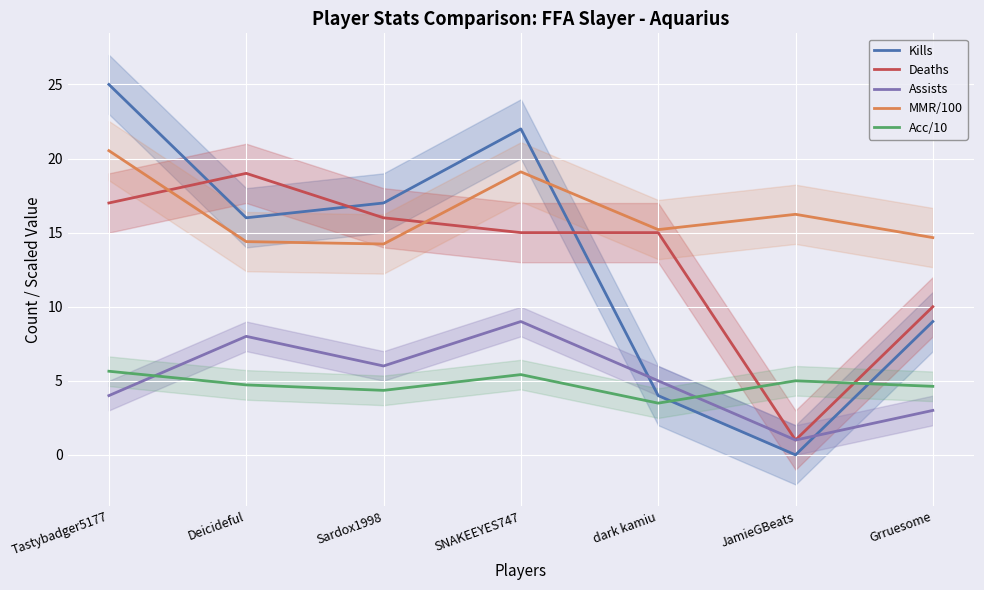

At which category is the sum across all series the highest?

Tastybadger5177